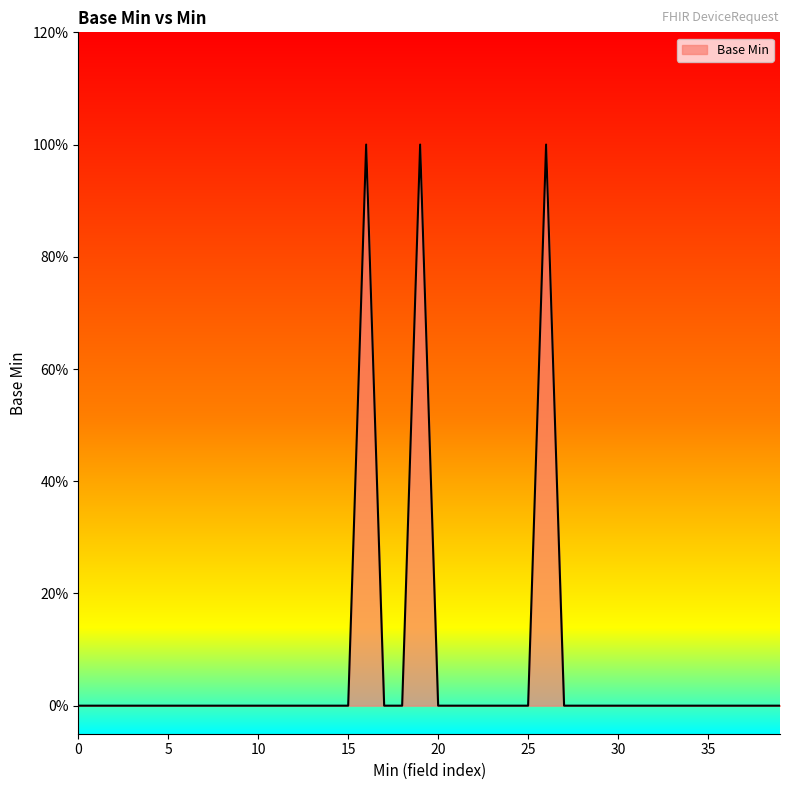

Does the chart display data point markers on the line(s)?

No